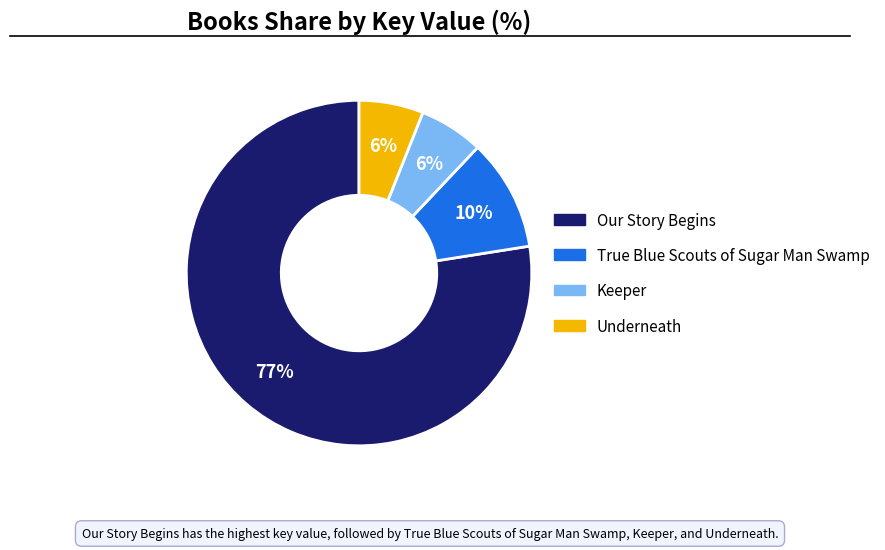

Is there a majority slice in this chart?

Yes